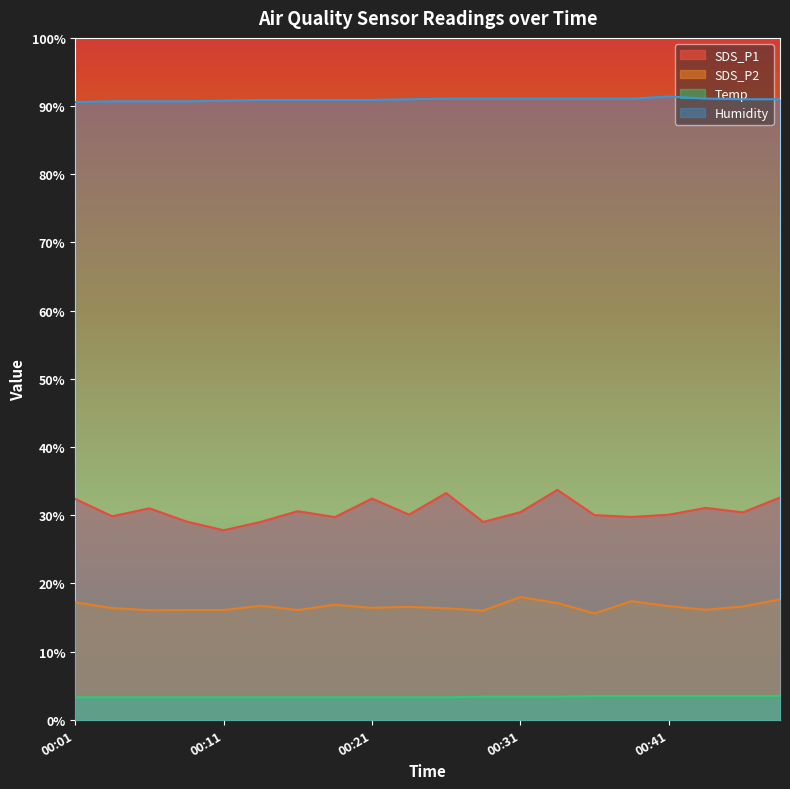

How many lines are shown in the chart?

4